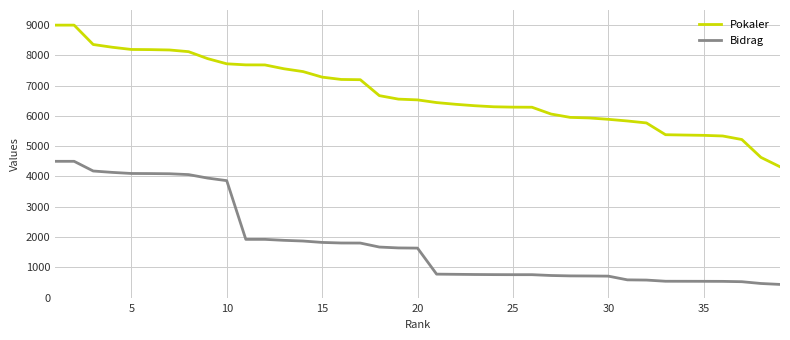

Which series has the largest total across all categories?

Pokaler